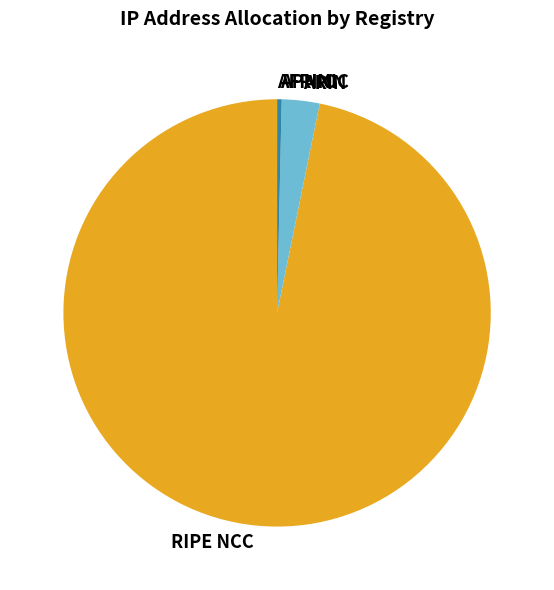

Does RIPE NCC represent more than half of the total?

Yes